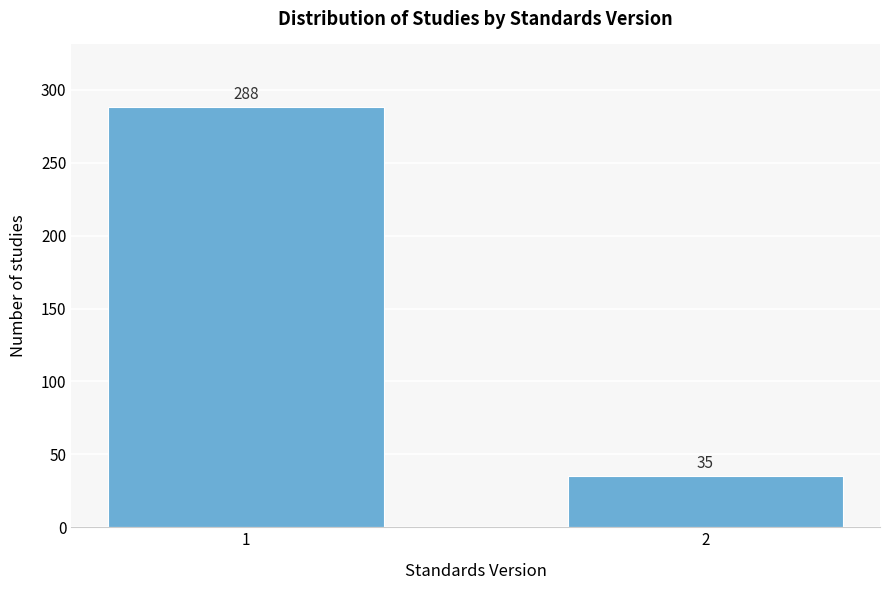

Reading left to right, list all the values displayed in this chart.

288	35